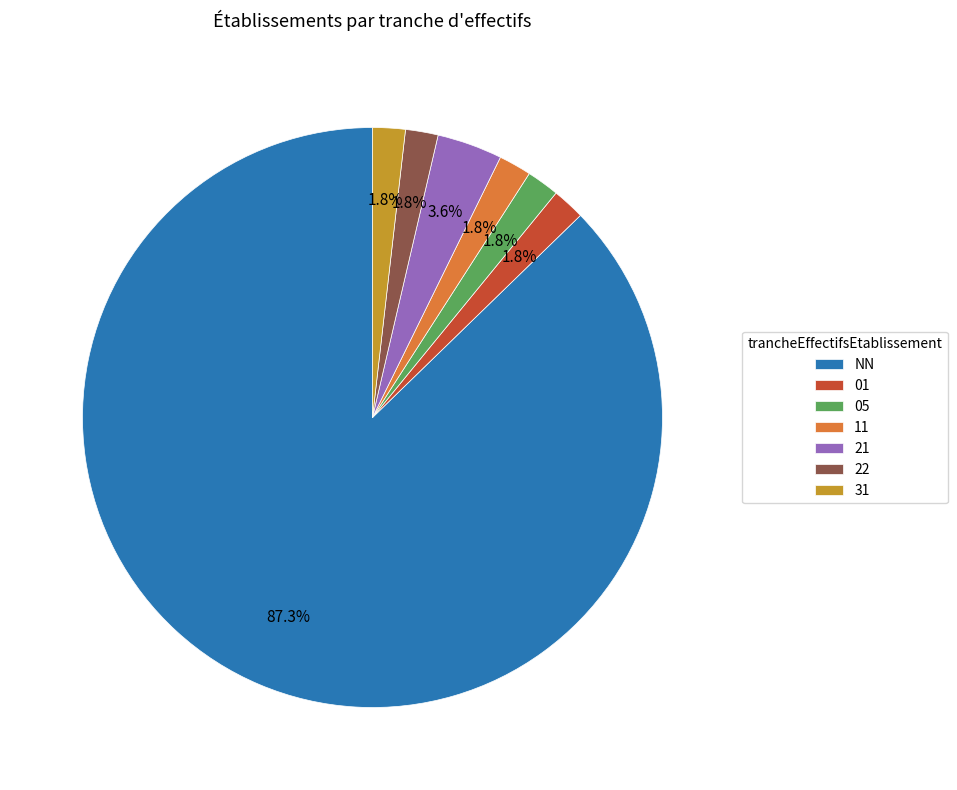

The 21 slice represents 4% of the pie. True or false?

True